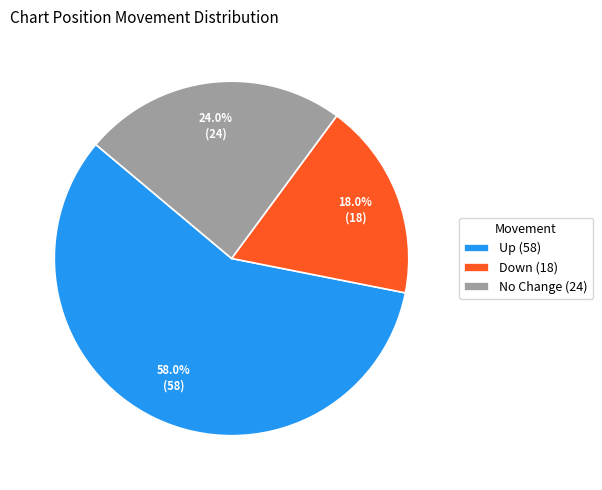

Count the number of slices in the pie.

3